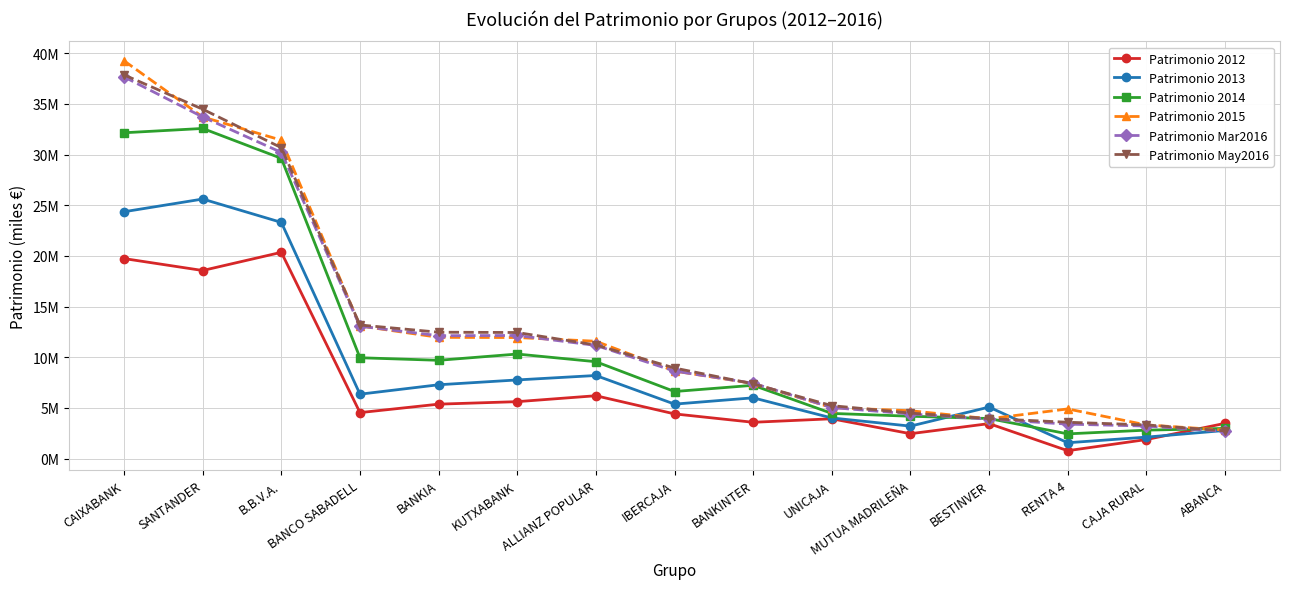

What is the value of the Patrimonio 2013 point at the 13th from the left?

1566108